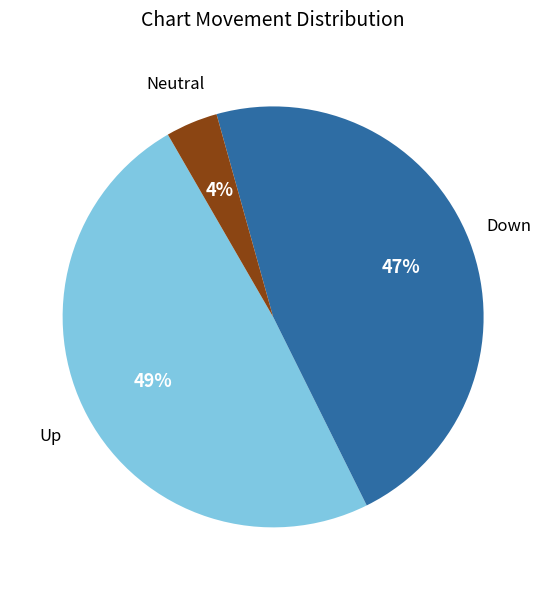

To the nearest percent, what is the difference between the largest and smallest slice percentages?

45%